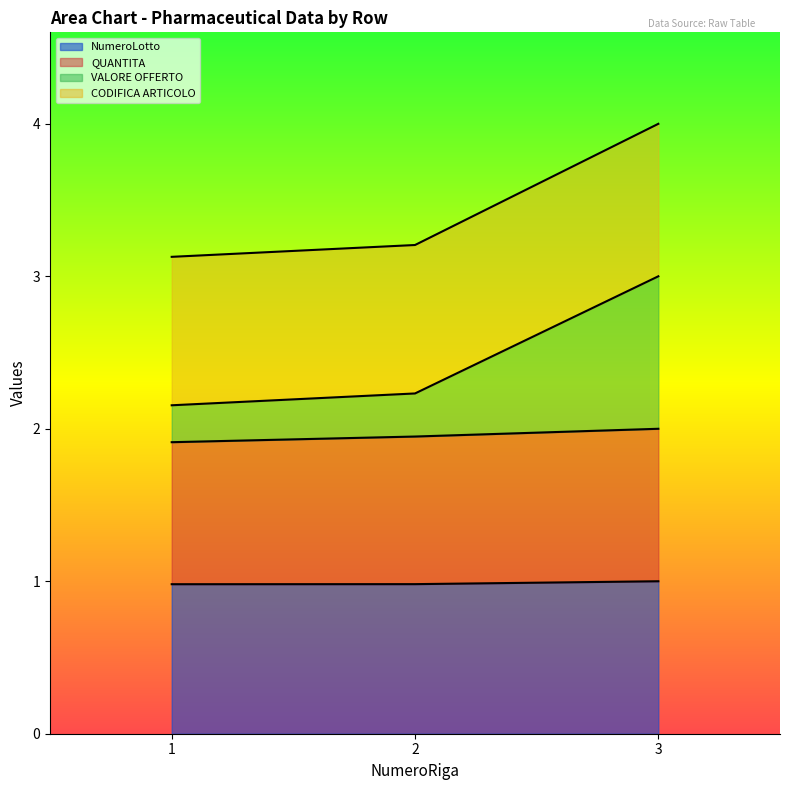

At which category is the sum across all series the highest?

3